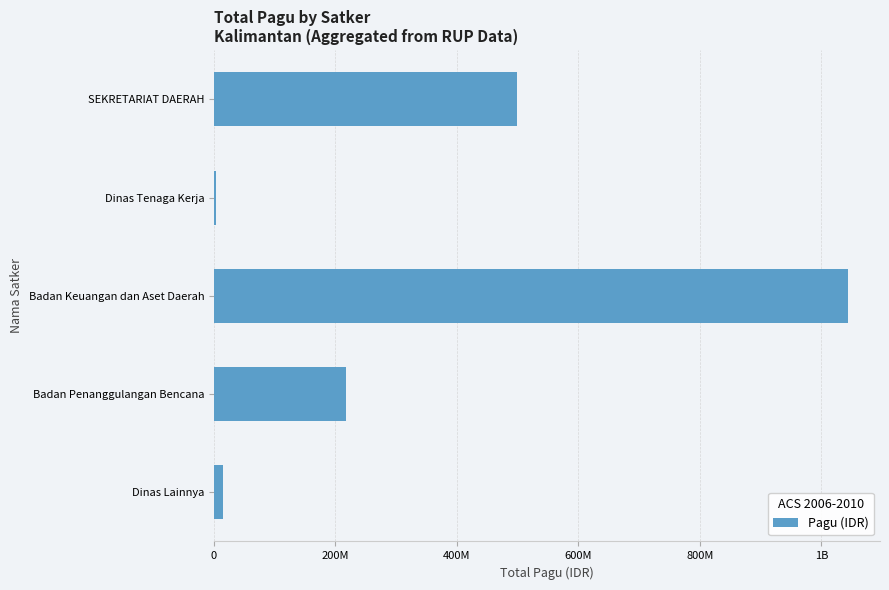

Are the bars horizontal?

Yes